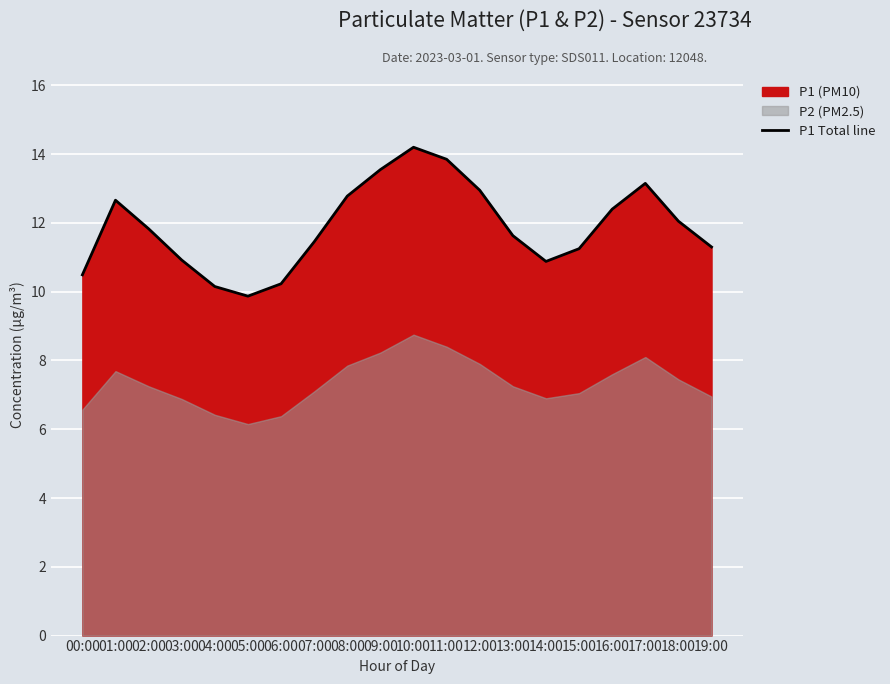

Read the value at 01:00.

12.7